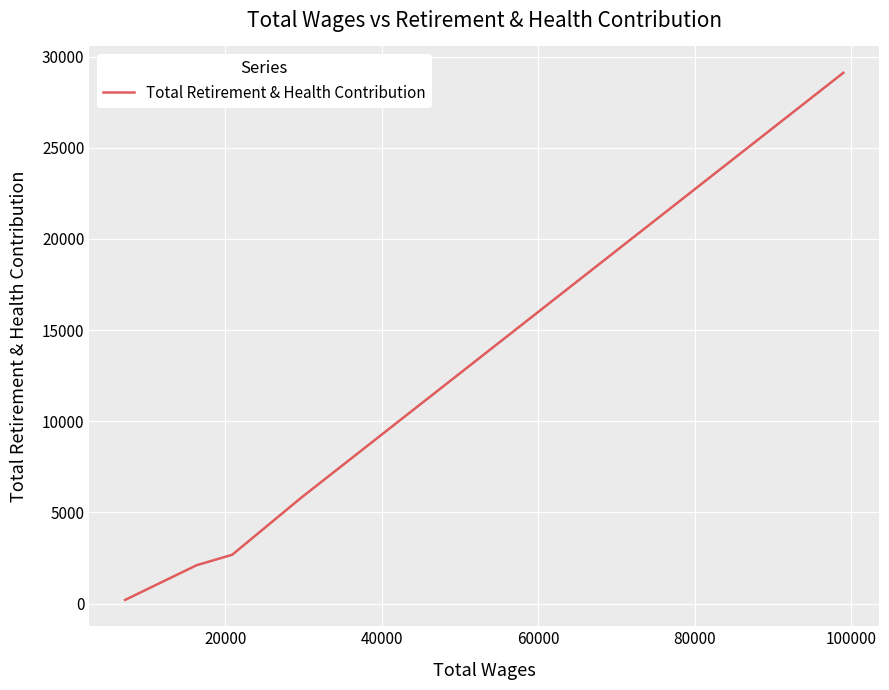

How many series are shown in this chart?

1